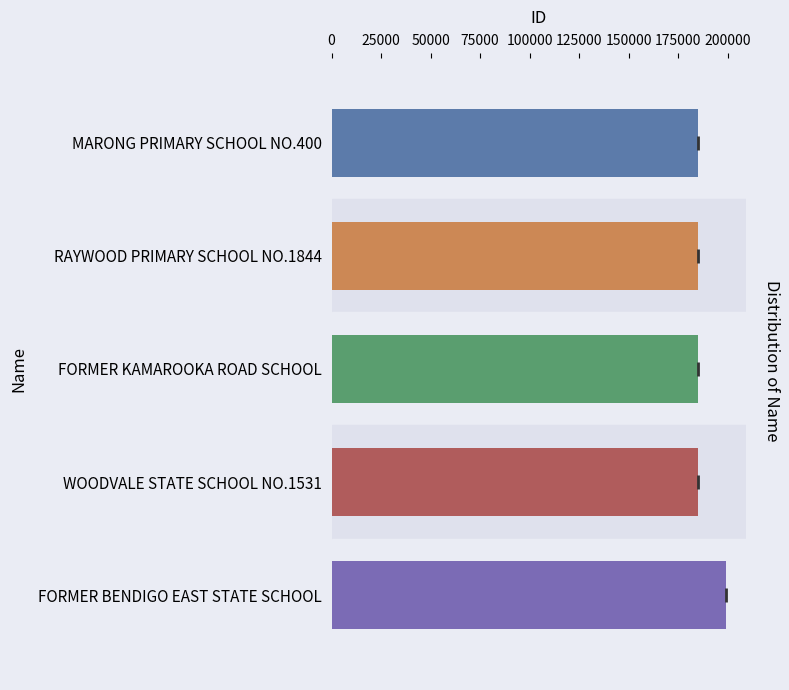

How many categories are shown in the chart?

5